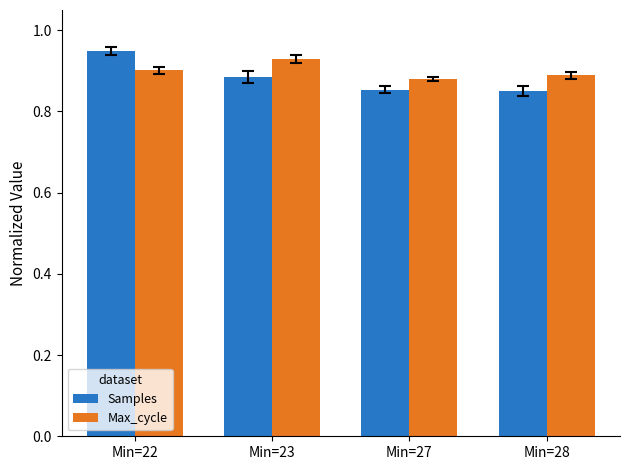

True or false: Samples has a value of 1.5 at Min=23.

False